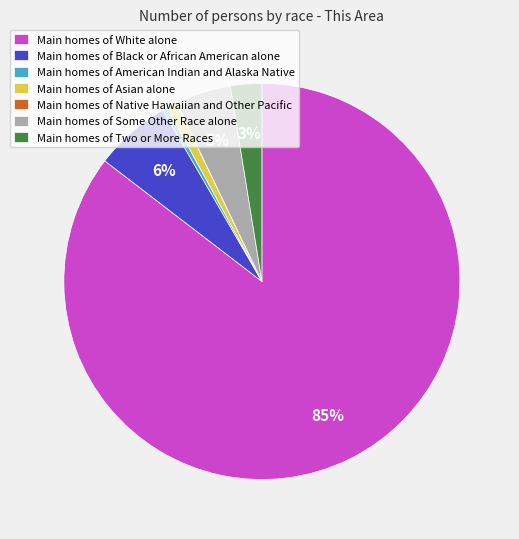

Which slice is the largest?

Main homes of White alone